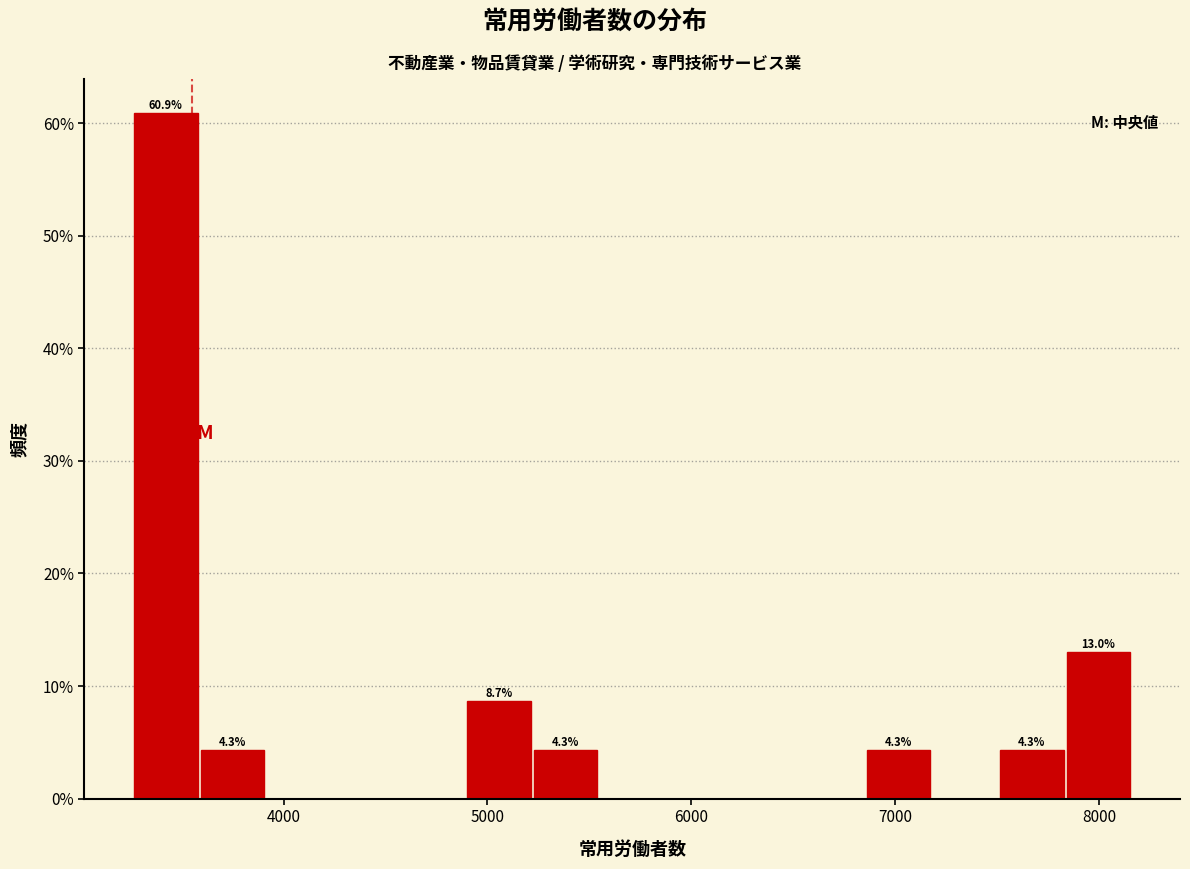

Read against the x-axis, roughly where is the centre of the tallest bar?

3400